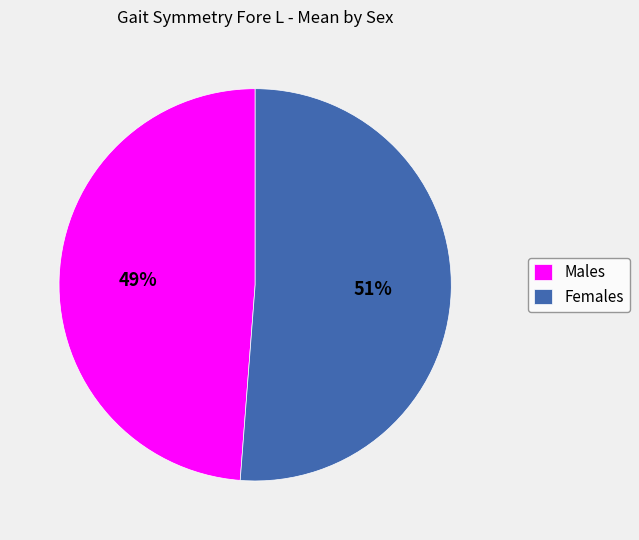

To the nearest percent, what percentage of the pie is Males?

49%